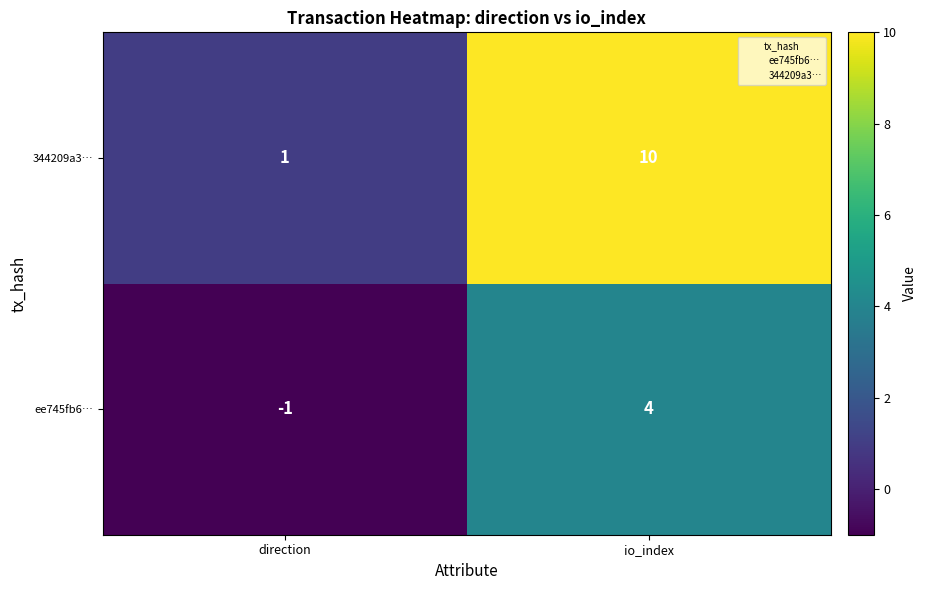

How many distinct data groups are displayed?

2